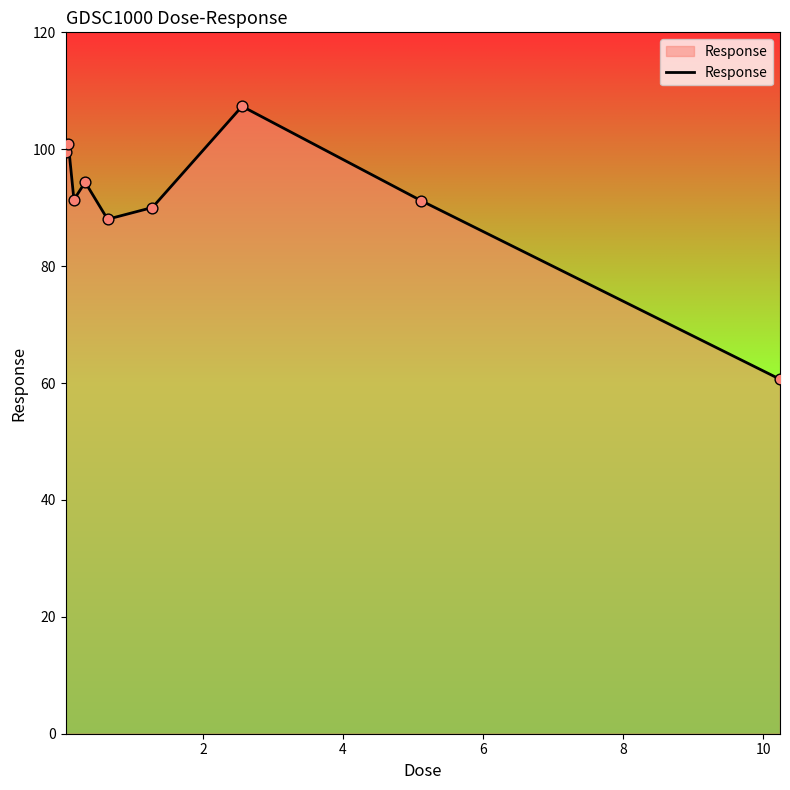

What is the difference between the maximum and minimum values?

46.7